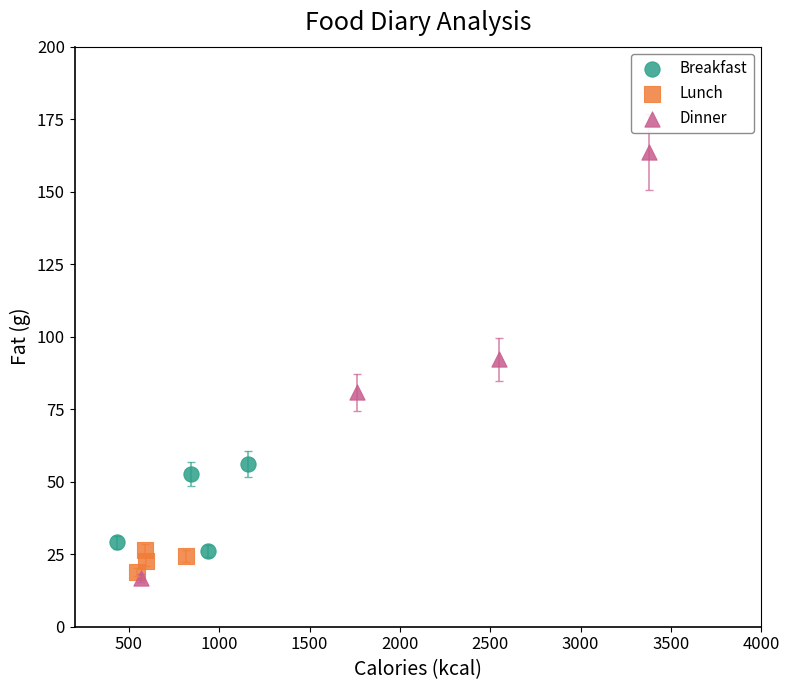

Which series reaches the maximum Y coordinate?

Dinner